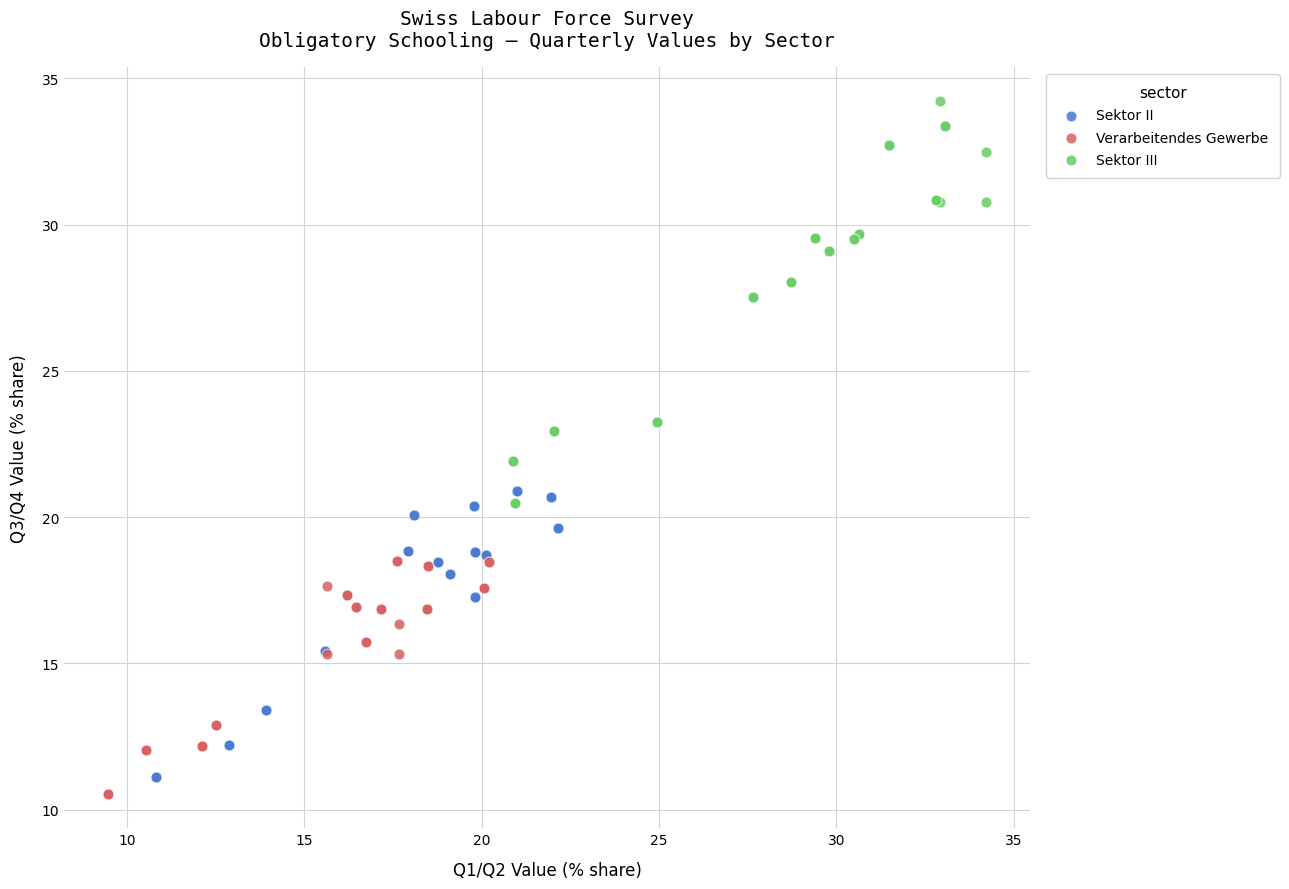

What are all the series names shown in the legend?

Sektor II, Verarbeitendes Gewerbe, Sektor III